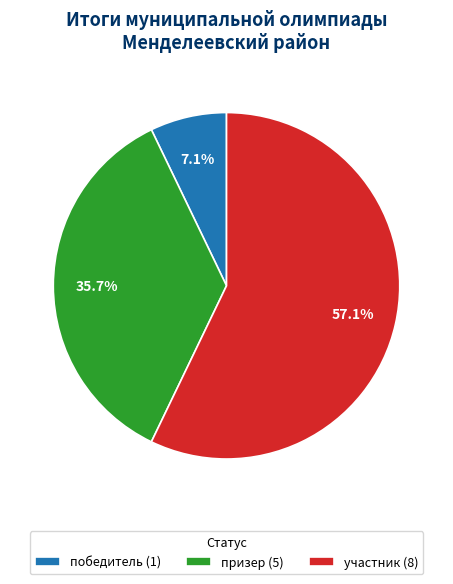

How many segments does this pie chart have?

3